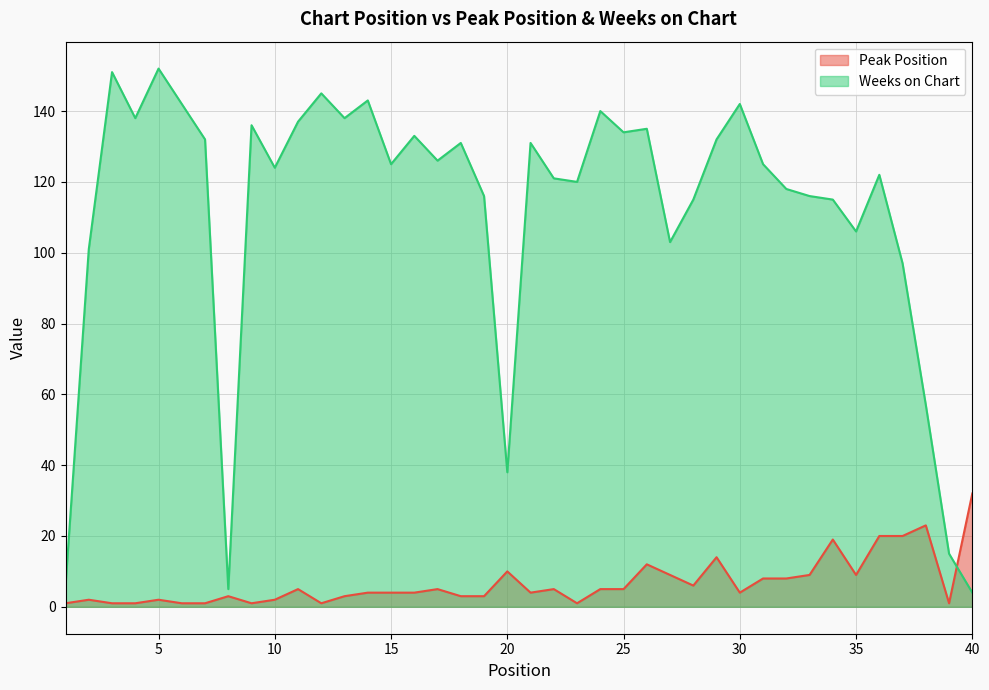

True or false: Peak Position has more than 1 interior local peaks.

True